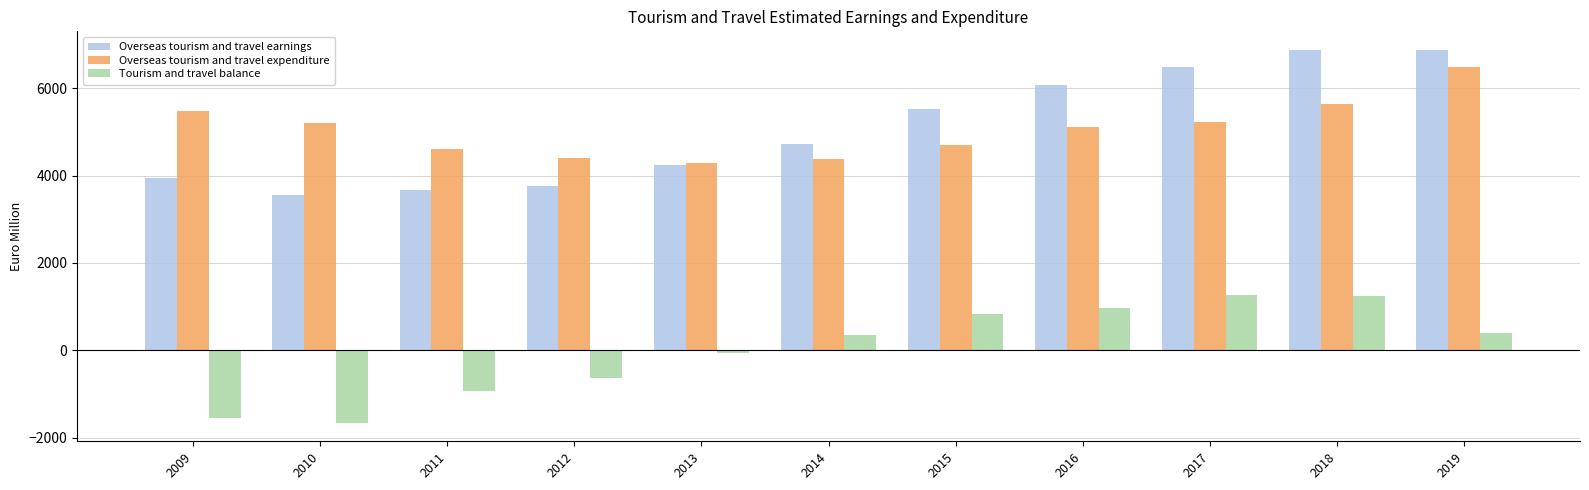

What is the total value across all series at 2017?

12970